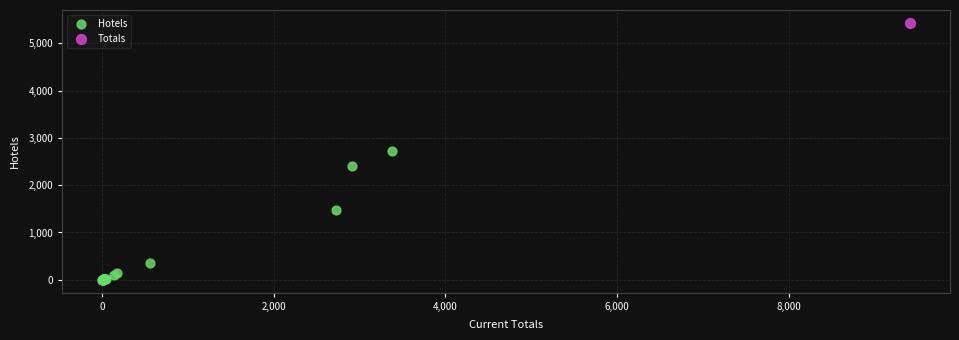

What are all the series names shown in the legend?

Hotels, Totals